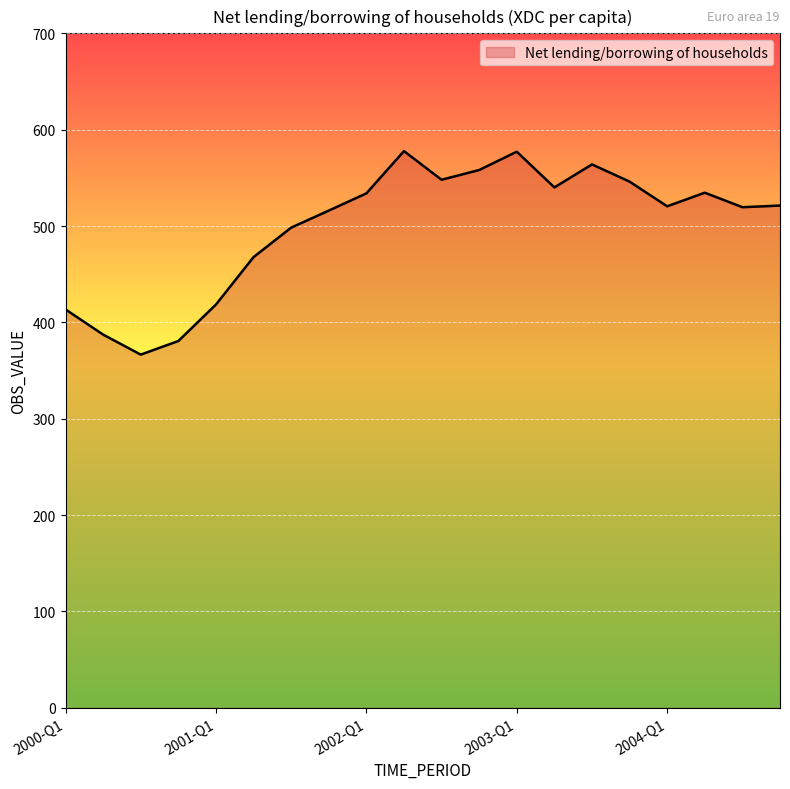

What is the maximum value shown in the chart?

577.7